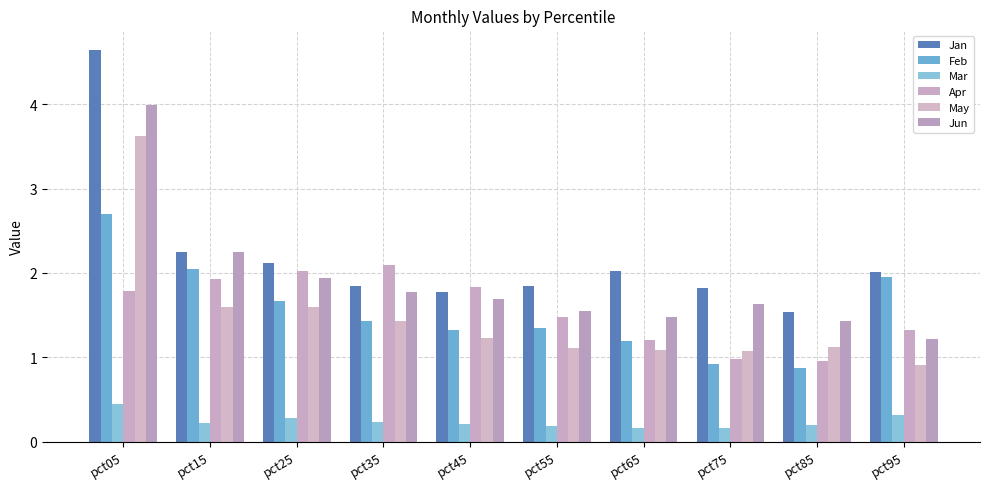

At pct25, list the series in order from largest to smallest.

Jan, Apr, Jun, Feb, May, Mar